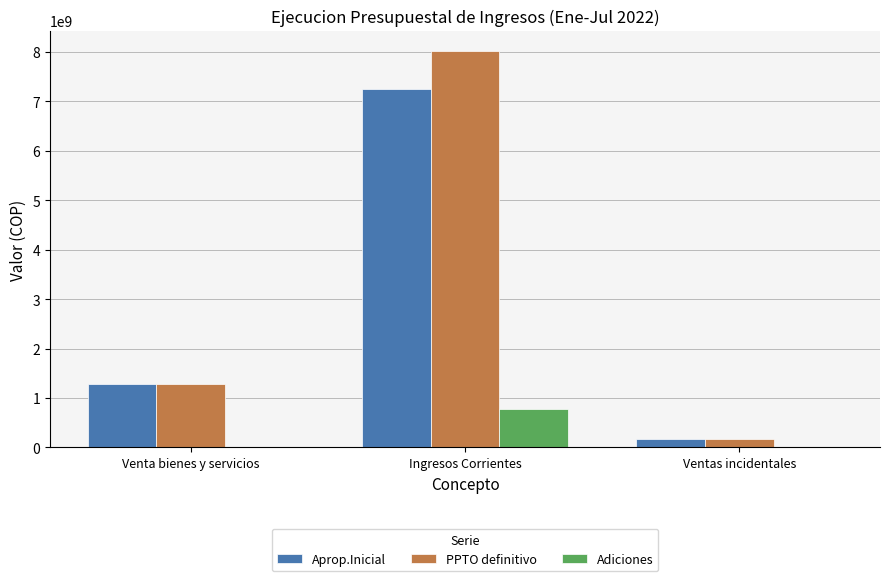

What is the highest value of the Aprop.Inicial series?

7259576898